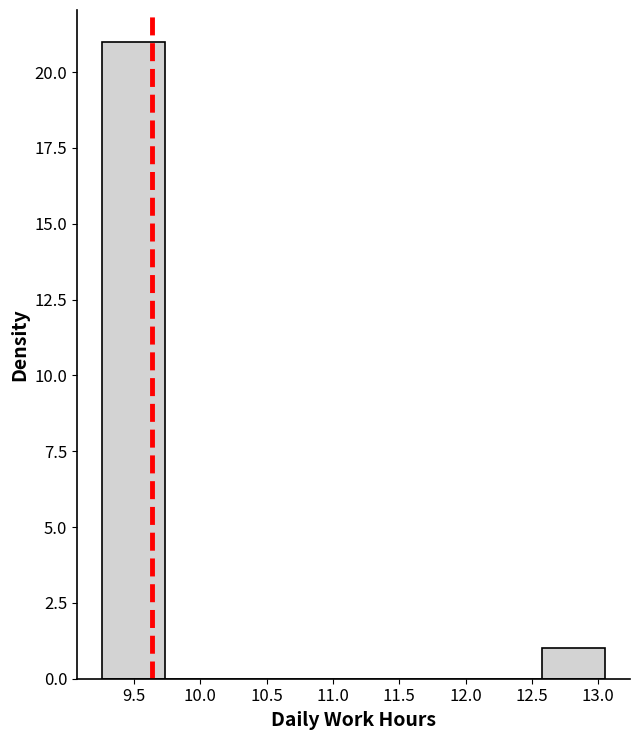

Which range on the x-axis has the tallest bar?

9.25 to 9.75